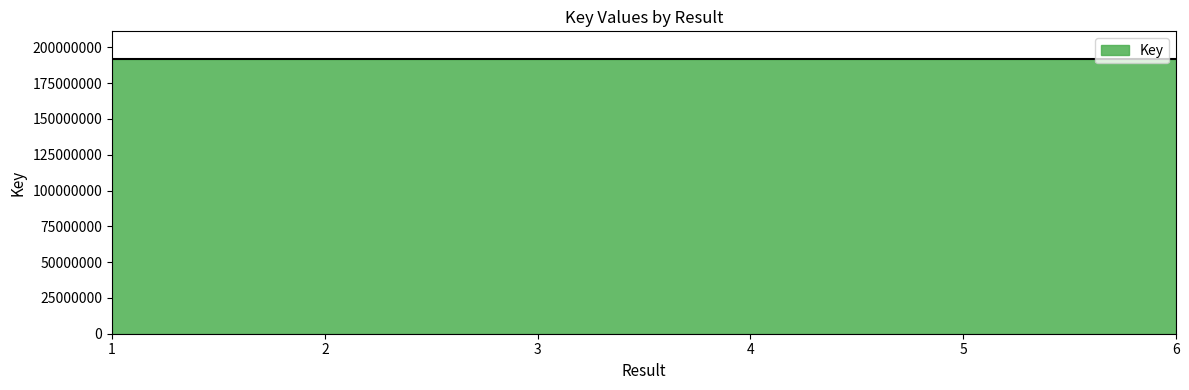

Rank the categories by value from lowest to highest.

5, 1, 2, 4, 3, 6